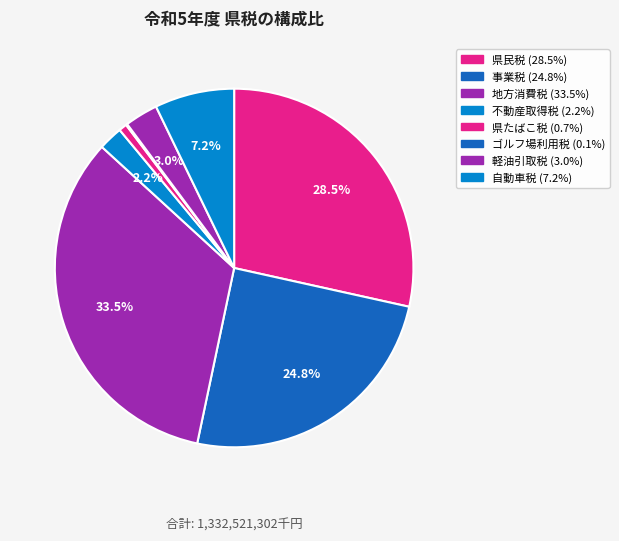

Is it true that ゴルフ場利用税 is 0% of the pie?

True